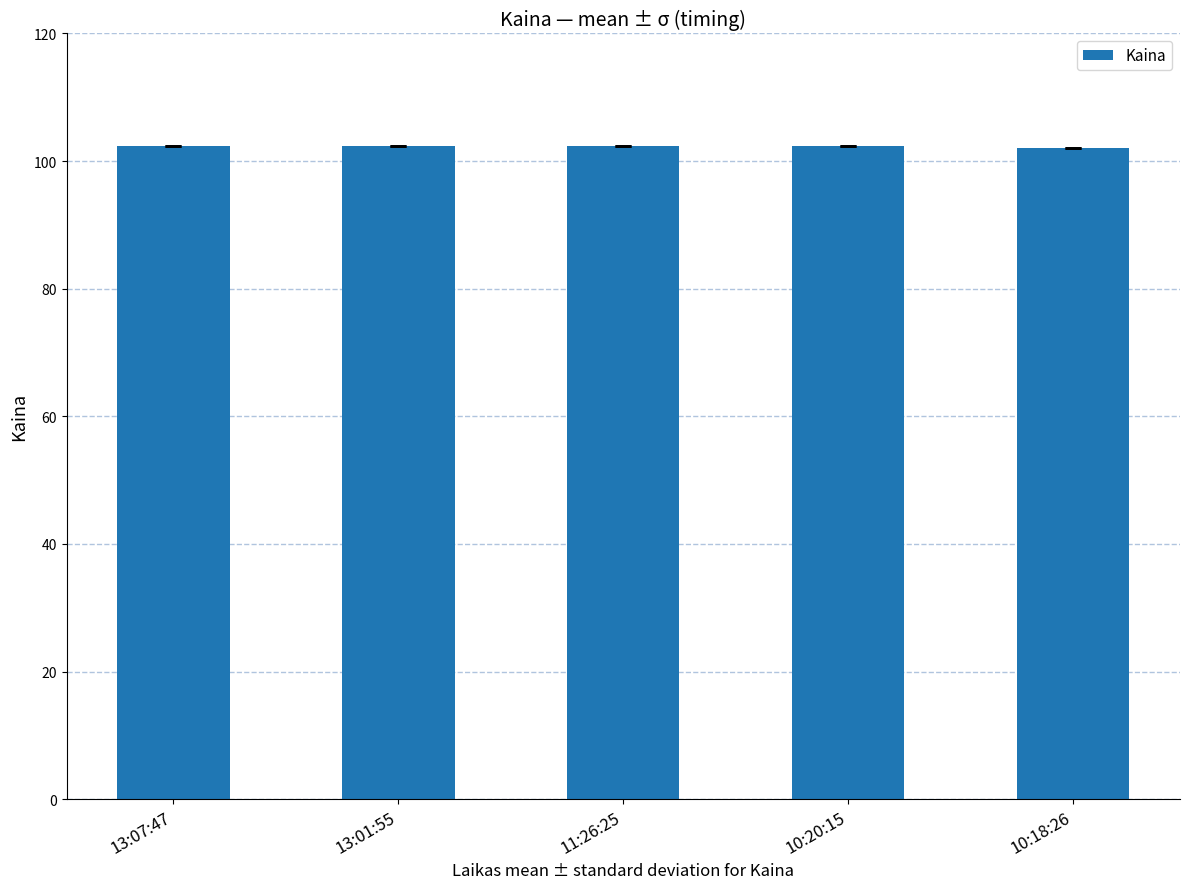

What is the value of the 2nd bar from the left?

102.4